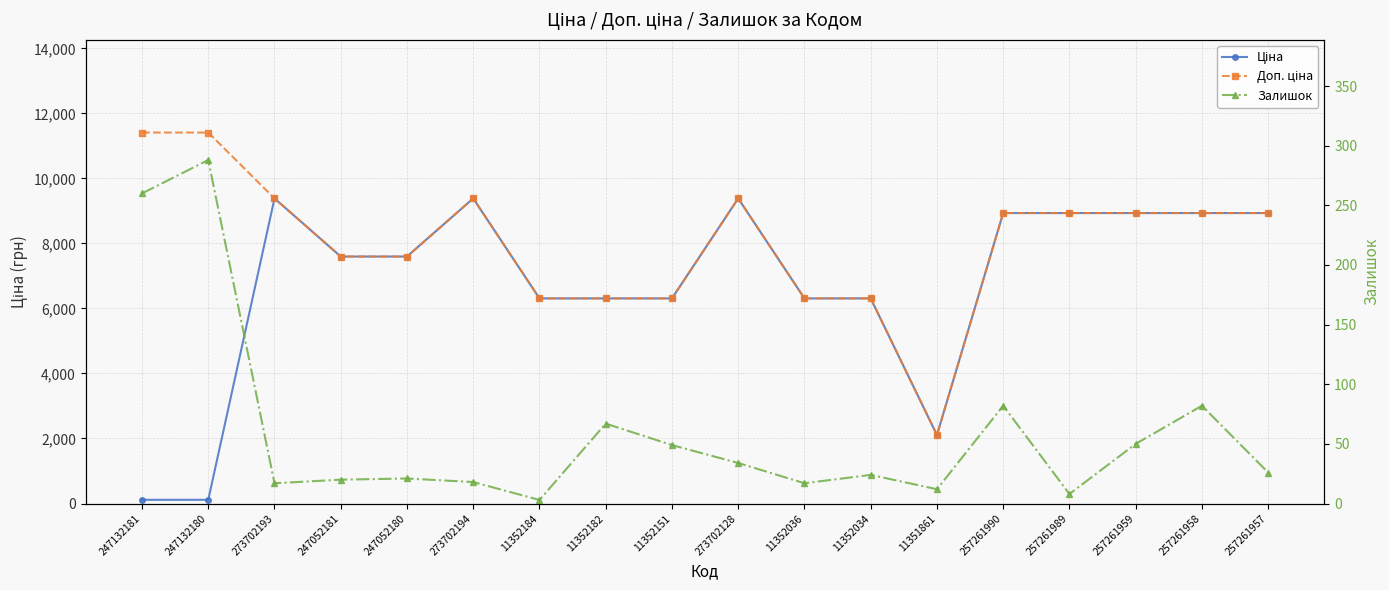

Where is the first local minimum for Ціна?

11351861